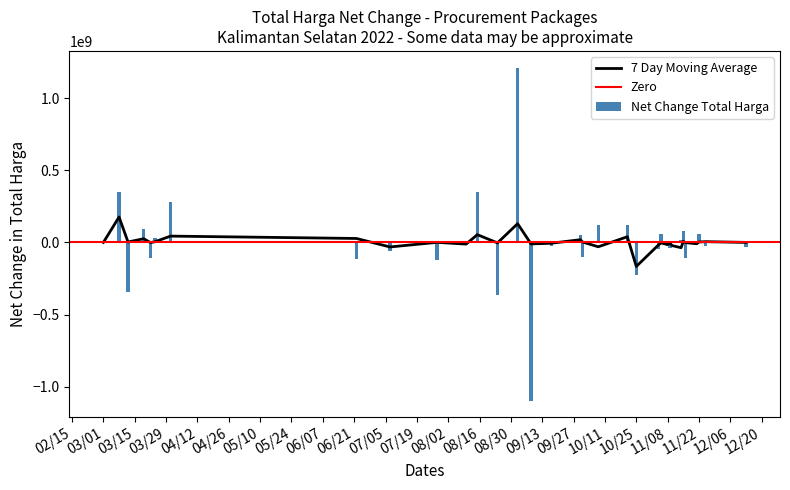

The value at 11 is 186593650. True or false?

False